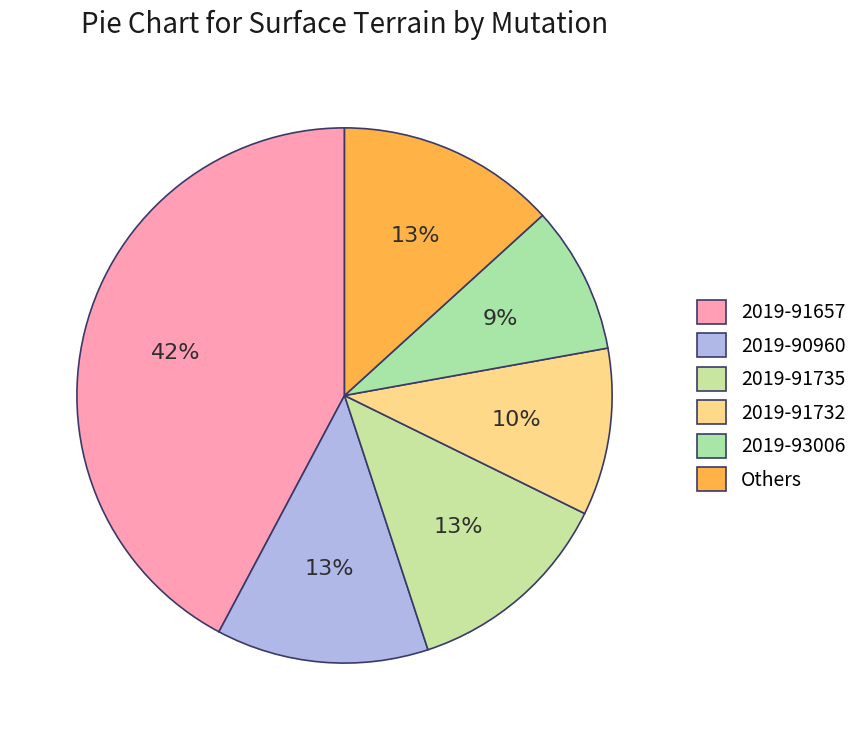

Between 2019-91735 and 2019-91732, which is larger?

2019-91735